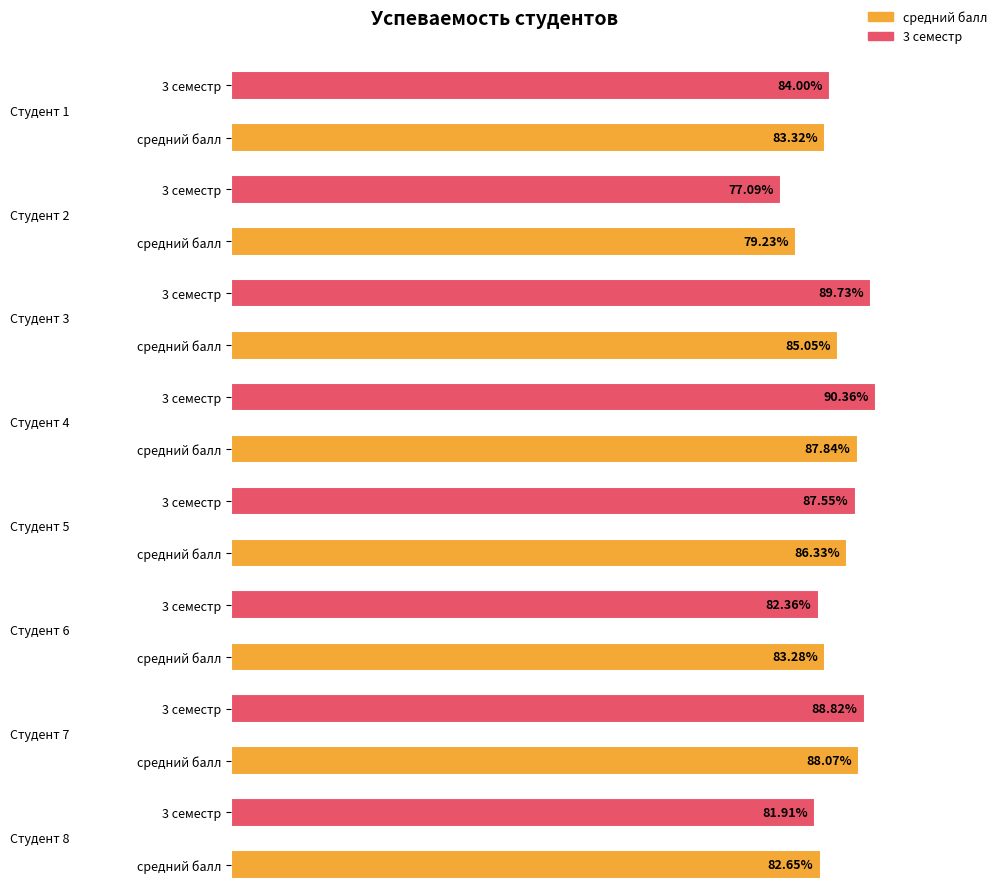

Which has a higher value, 5 or 15?

5